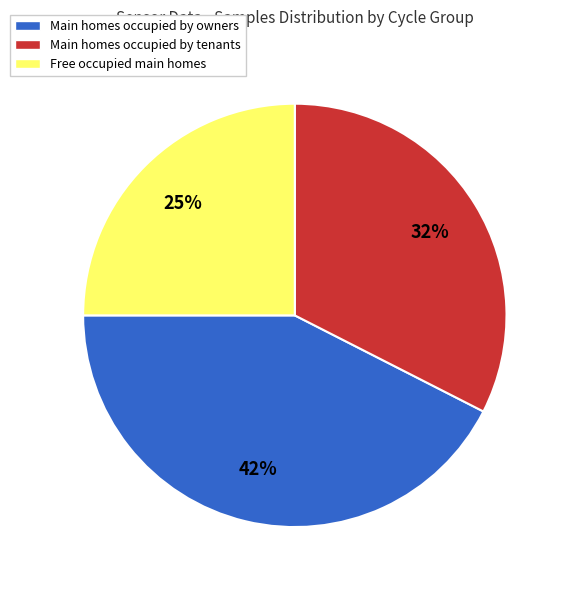

The Free occupied main homes slice represents 25% of the pie. True or false?

True